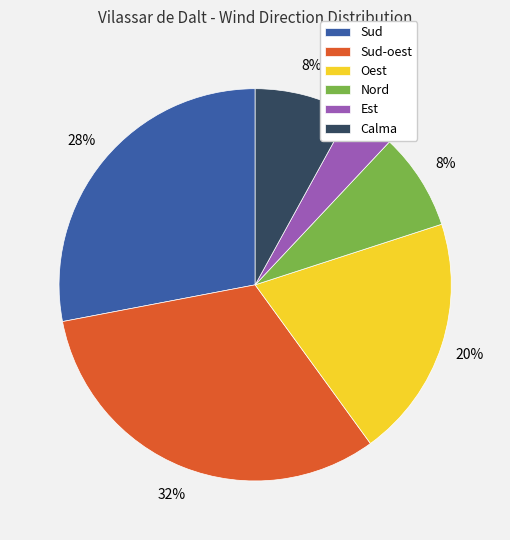

Is the sum of Nord and Sud greater than half?

No